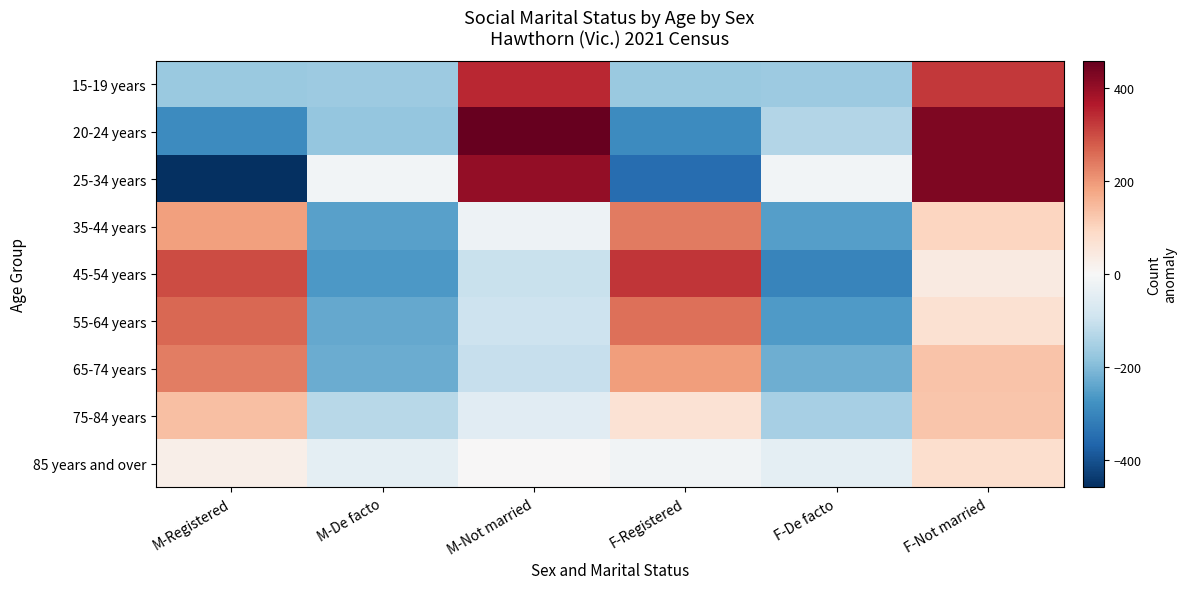

What is the spread (max minus min) of values at M-Registered?

754.2